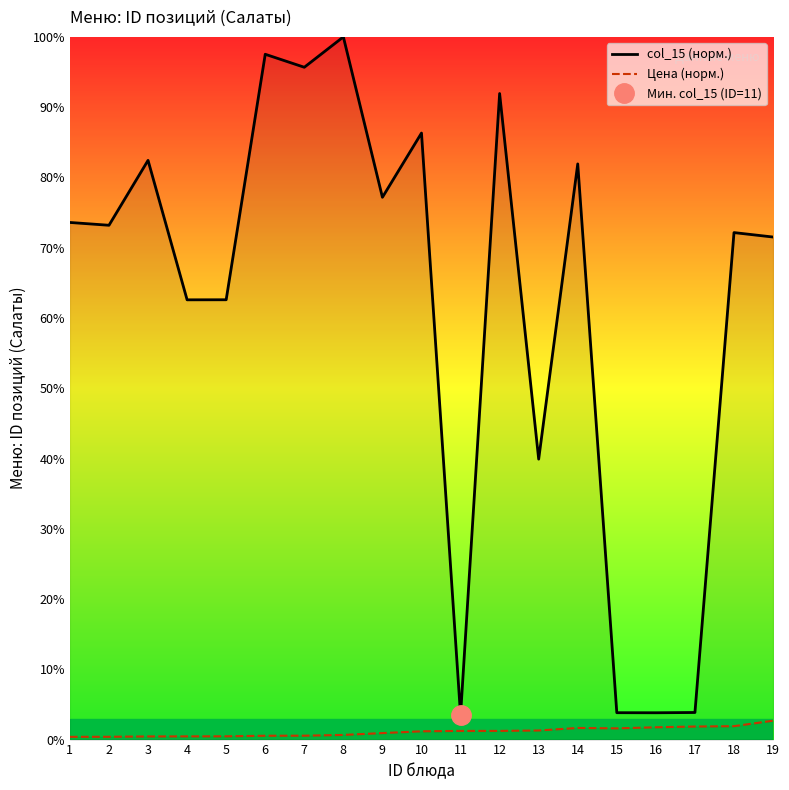

Reading left to right, what are all the values shown in this chart?

col_15 (норм.): 1=73.6	2=73.2	3=82.4	4=62.6	5=62.6	6=97.5	7=95.7	8=100.0	9=77.2	10=86.3	11=3.5	12=91.9	13=39.9	14=81.9	15=3.8	16=3.8	17=3.9	18=72.2	19=71.5
Цена (норм.): 1=0.4	2=0.4	3=0.4	4=0.5	5=0.5	6=0.5	7=0.6	8=0.7	9=0.9	10=1.2	11=1.2	12=1.2	13=1.3	14=1.7	15=1.6	16=1.8	17=1.9	18=1.9	19=2.7